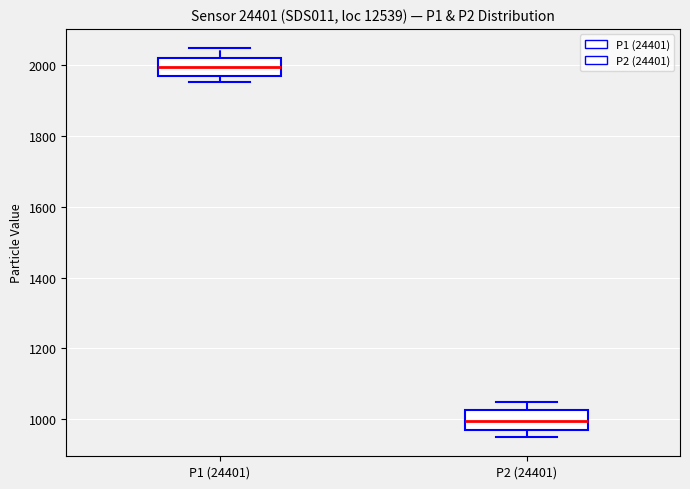

Which box's median line is the highest?

P1 (24401)